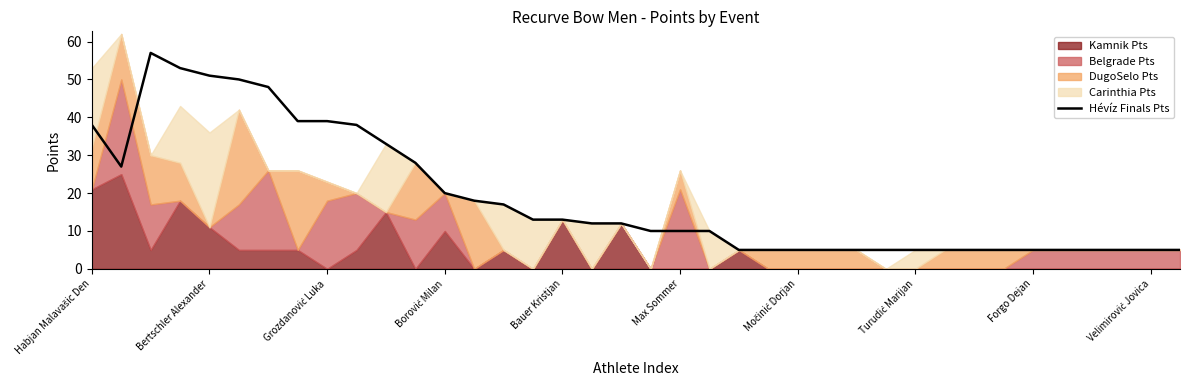

Is it true that the value at 17 is 12?

True